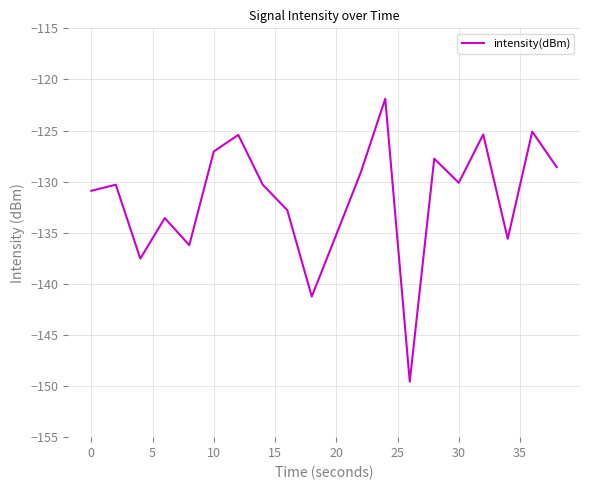

What is the maximum value shown in the chart?

-121.9